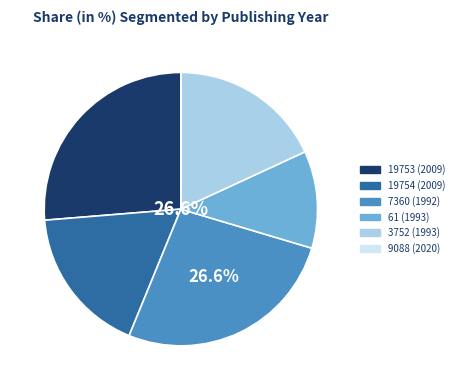

To the nearest percent, what percentage of the pie is 3752 (1993)?

18%